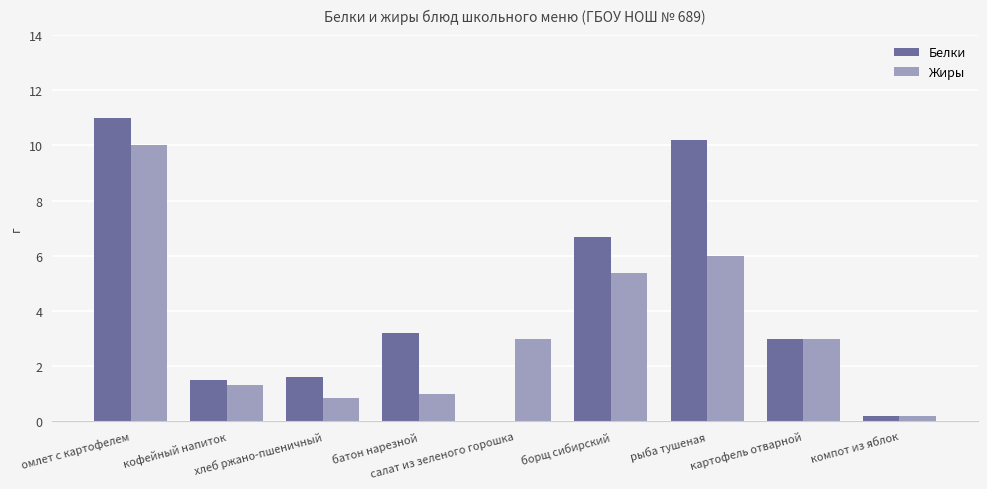

How many data points does each series have?

9